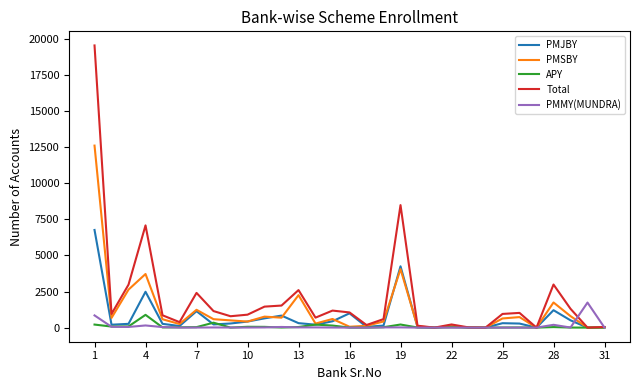

What are all the series names shown in the legend?

PMJBY, PMSBY, APY, Total, PMMY(MUNDRA)